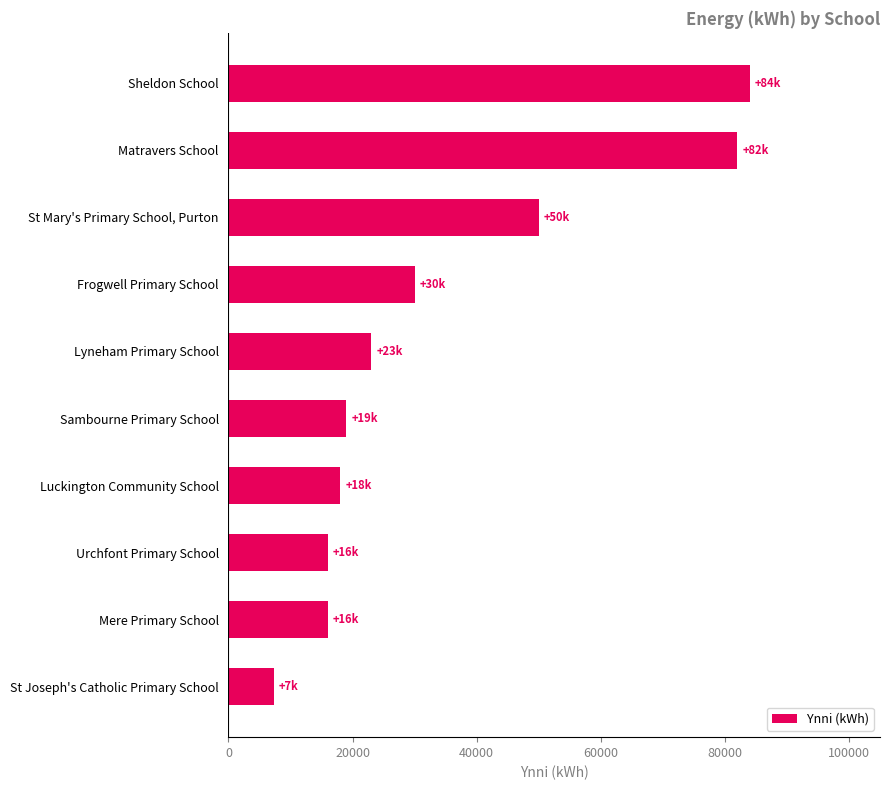

Is it true that the value at Lyneham Primary School is 36600?

False